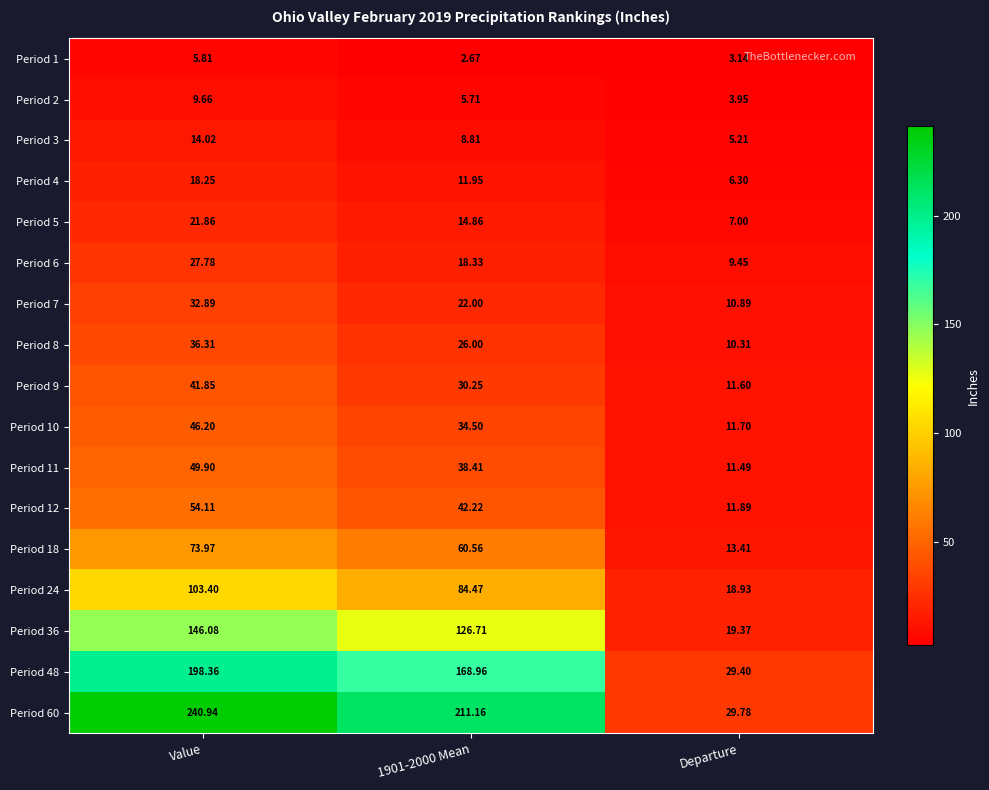

How many series are shown in this chart?

17